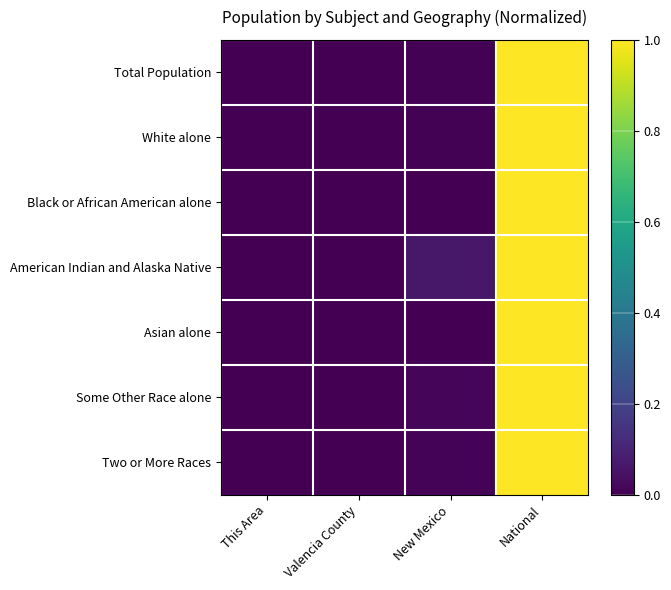

Which label corresponds to the smallest value in the chart?

This Area